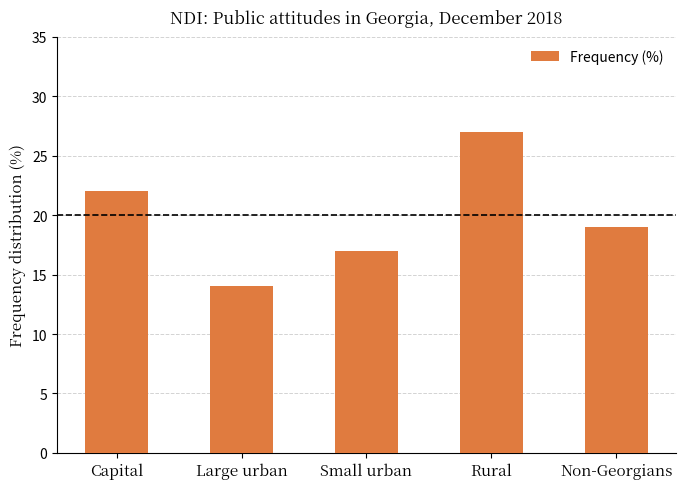

How many data points are less than 19?

2